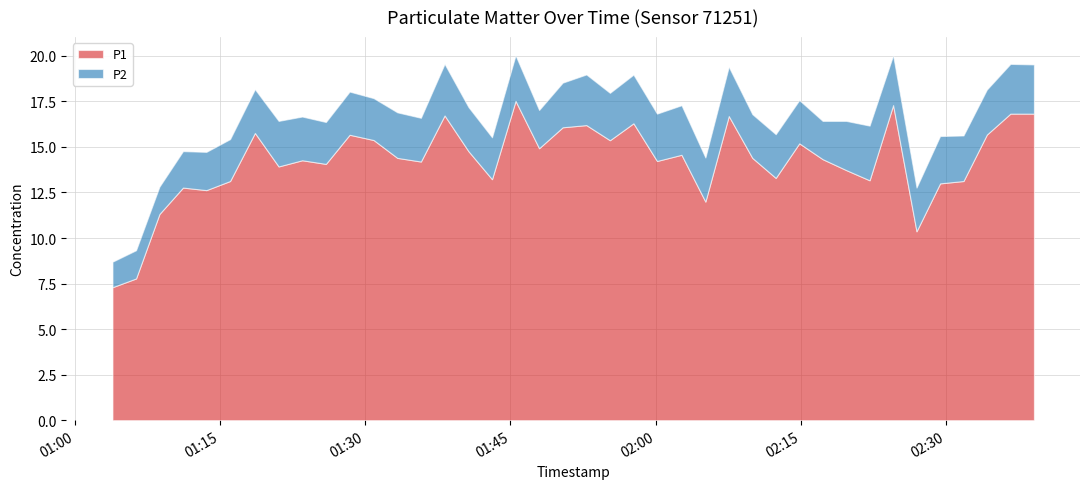

Reading left to right, extract all data points from this chart.

P1: 7.3	7.8	11.3	12.8	12.6	13.1	15.8	13.9	14.3	14.1	15.7	15.4	14.4	14.2	16.7	14.8	13.2	17.5	14.9	16.1	16.2	15.4	16.3	14.2	14.6	12.0	16.7	14.4	13.3	15.2	14.3	13.7	13.2	17.3	10.4	13.0	13.1	15.7	16.8	16.8
P2: 1.4	1.6	1.5	2.0	2.1	2.3	2.4	2.5	2.4	2.3	2.4	2.3	2.5	2.4	2.8	2.4	2.3	2.5	2.1	2.5	2.8	2.6	2.7	2.6	2.7	2.4	2.7	2.4	2.4	2.4	2.1	2.7	3.0	2.7	2.4	2.6	2.5	2.5	2.7	2.7